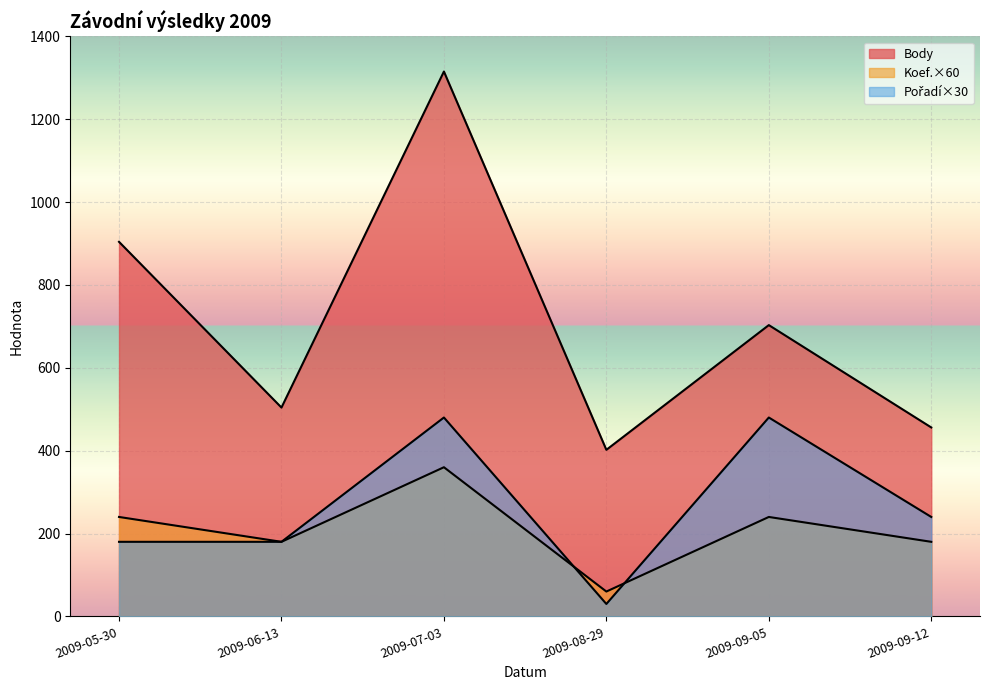

True or false: Body and Pořadí cross at least once.

False